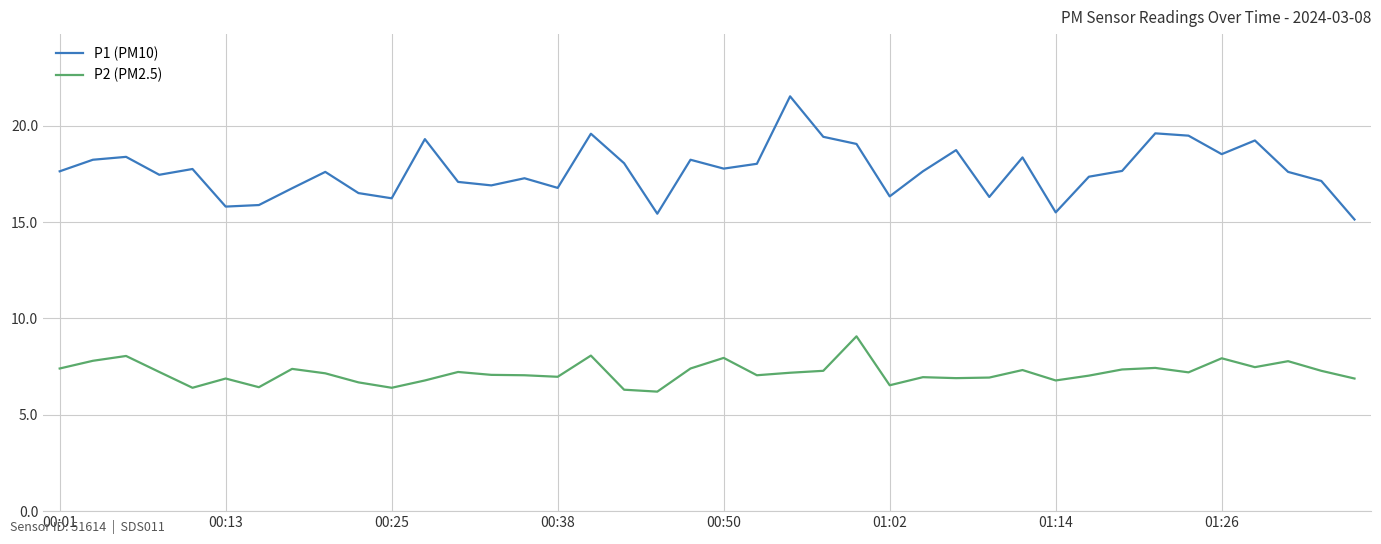

Which series has the widest spread of values?

P1 (PM10)